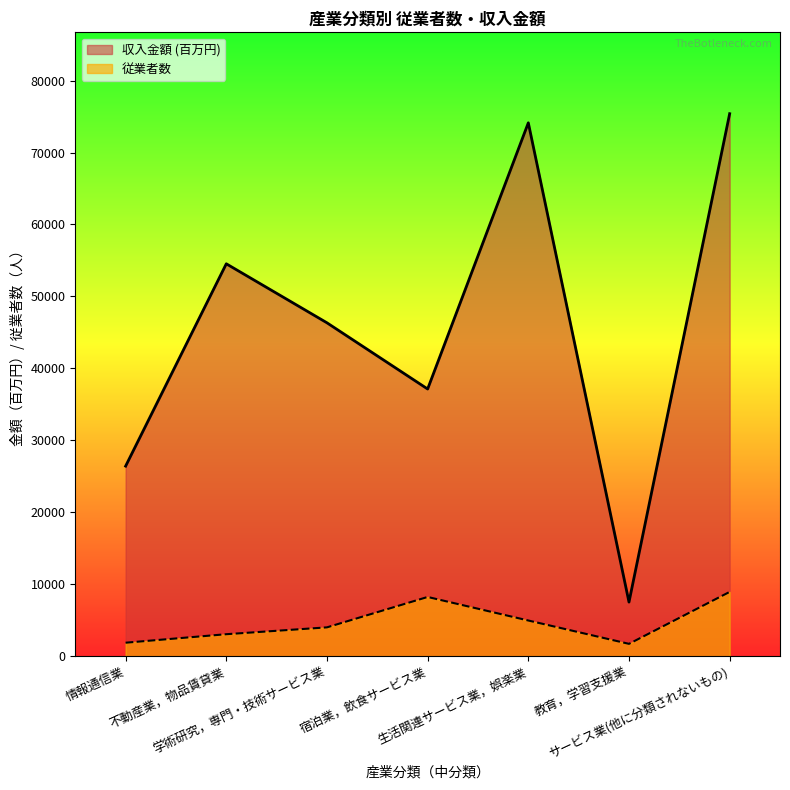

Where is 従業者数 nearest to the value 5315?

生活関連サービス業，娯楽業